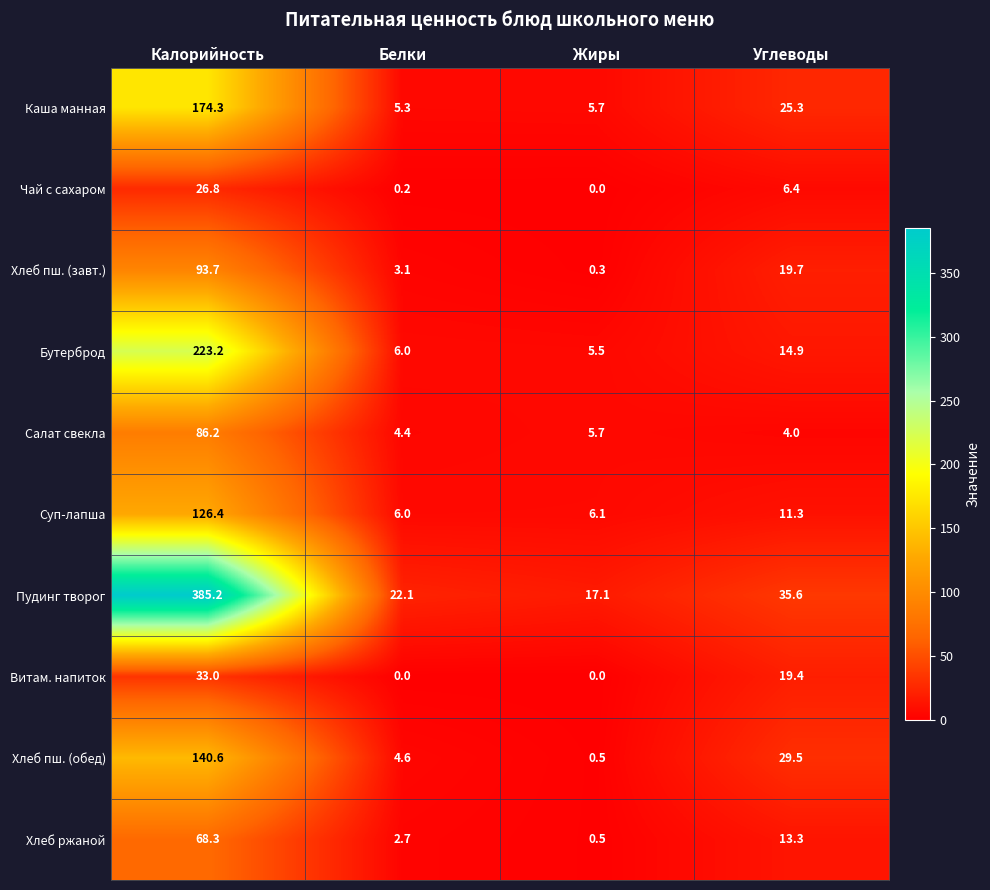

What is the approximate value of Витам. напиток at Калорийность?

33.0